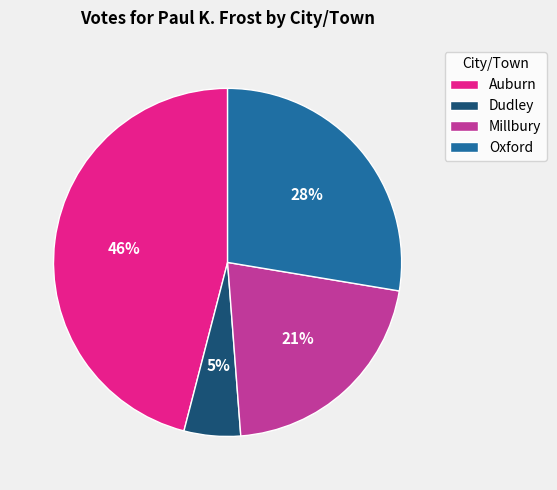

How many segments does this pie chart have?

4